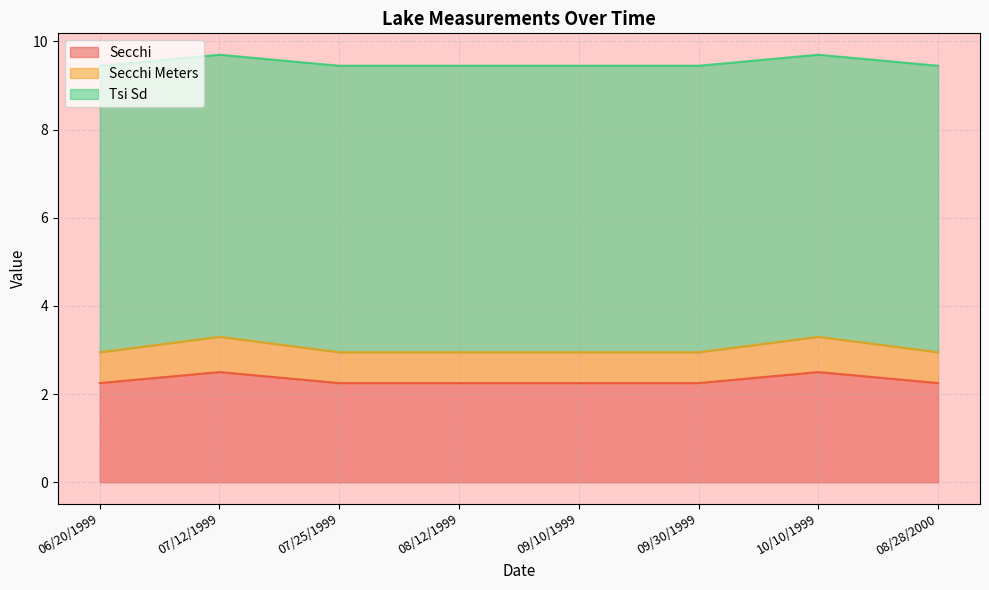

True or false: Secchi has a value of 1.3 at 08/28/2000.

False